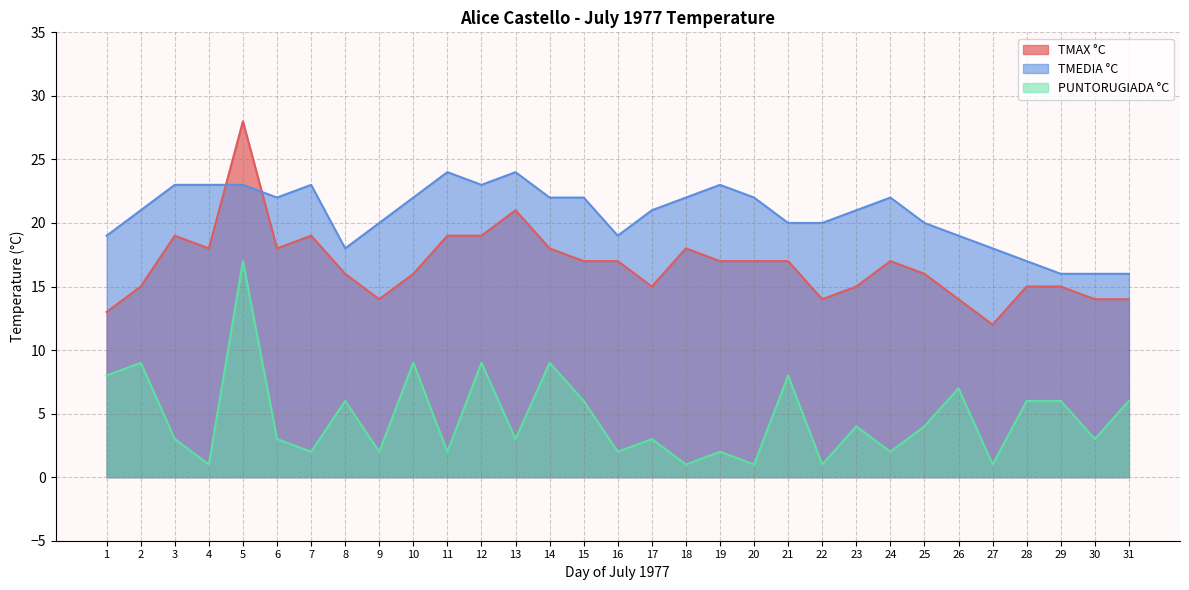

The value of PUNTORUGIADA °C at 8 is 8. True or false?

False